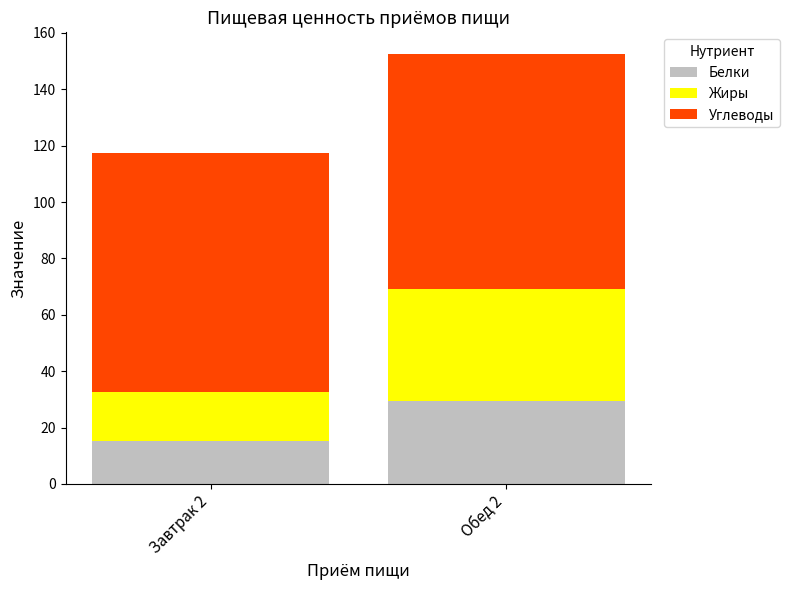

The value of Белки at Обед 2 is 6.9. True or false?

False